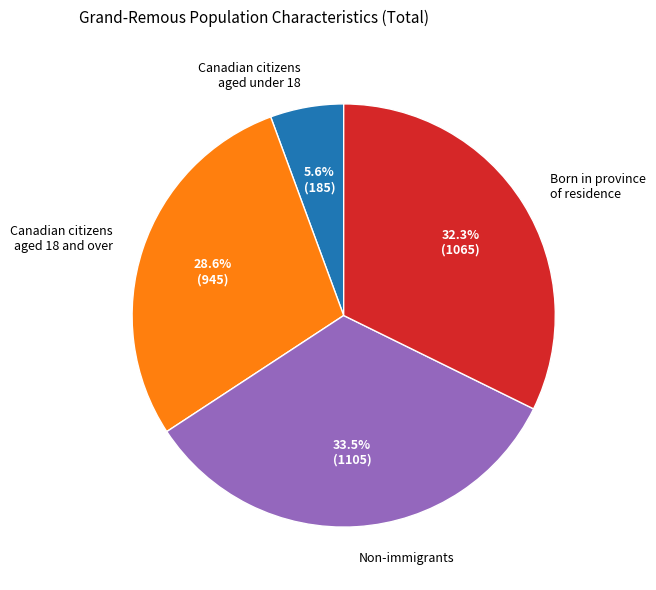

To the nearest percent, what is the average slice percentage?

25%